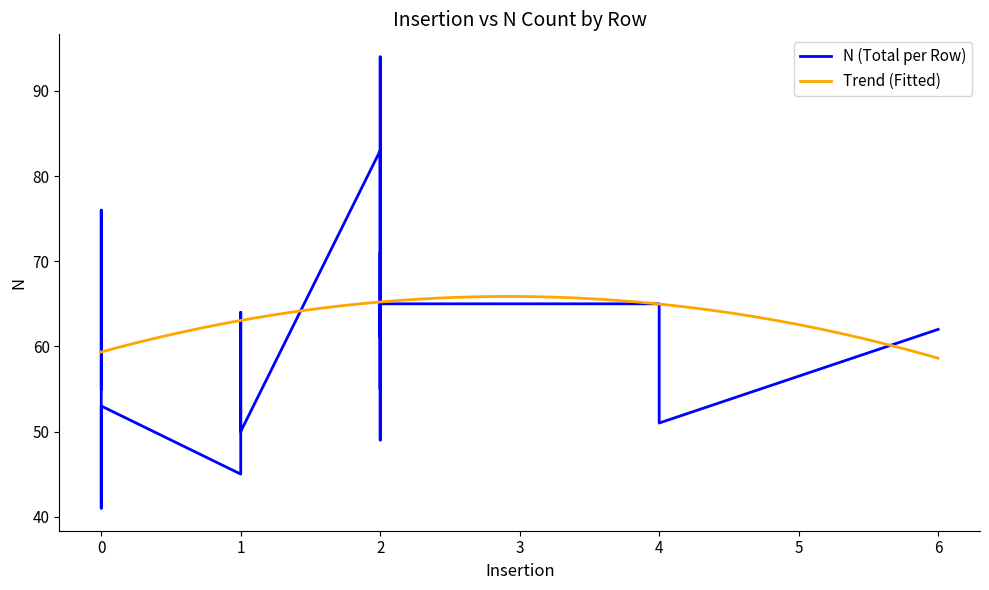

At which category does N reach its first local peak?

1